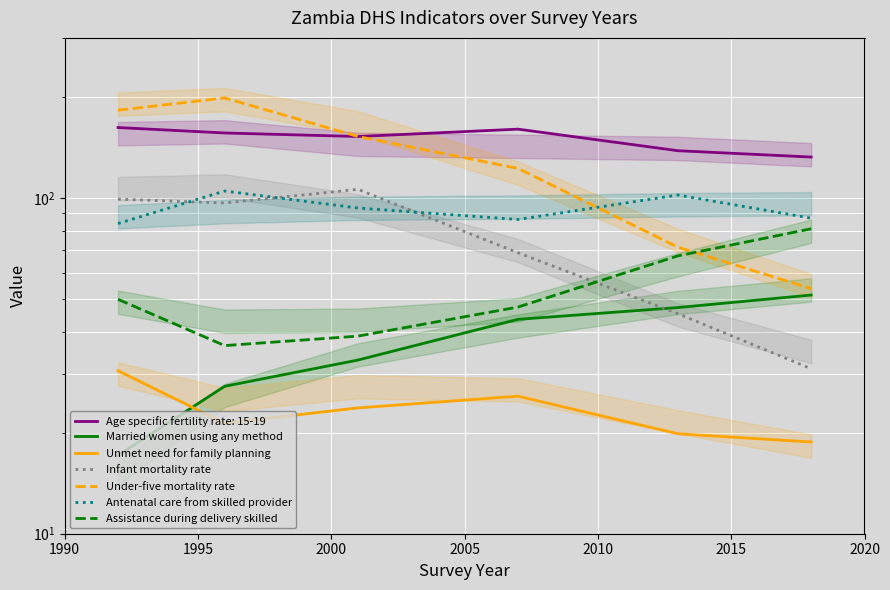

At how many categories does at least one series exceed 49?

6